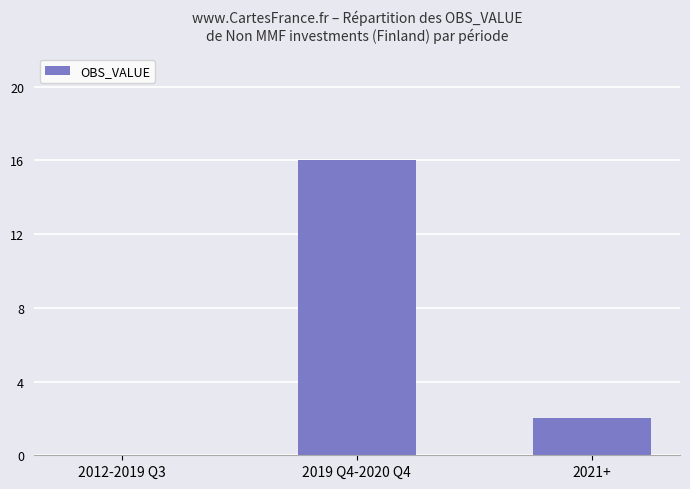

At which category does the chart reach its peak across all series?

2019 Q4-2020 Q4